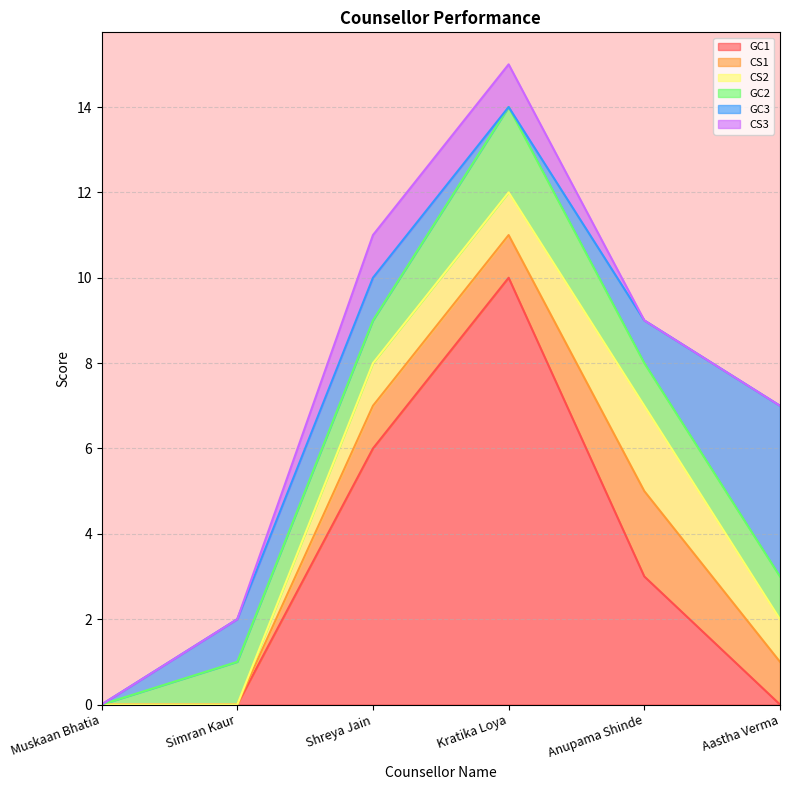

Is the value of CS1 at Anupama Shinde greater than the value of GC1 at Shreya Jain?

No